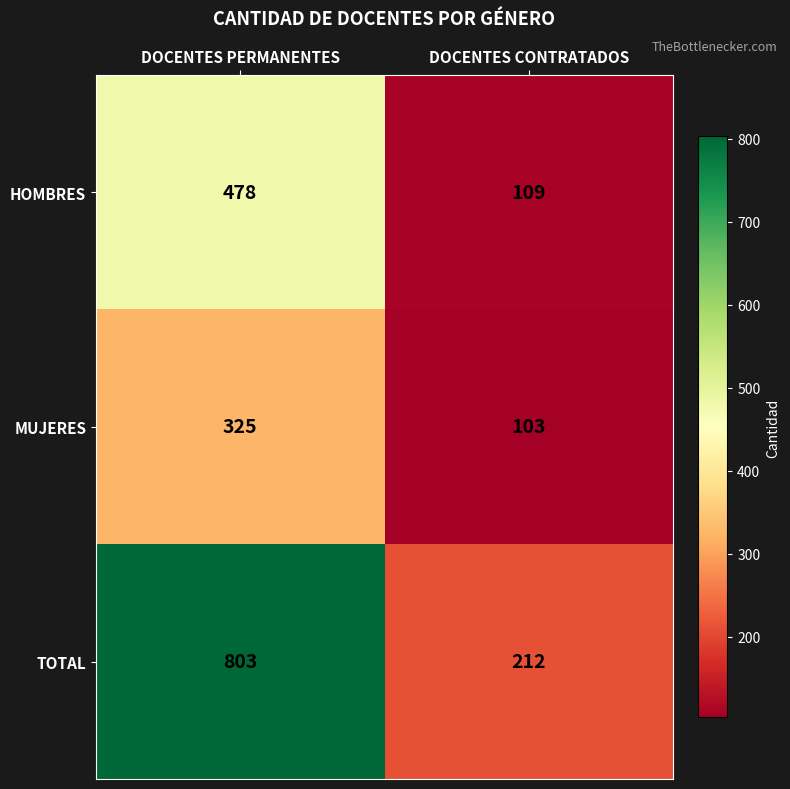

Rank the series at DOCENTES PERMANENTES from highest to lowest value.

TOTAL, HOMBRES, MUJERES